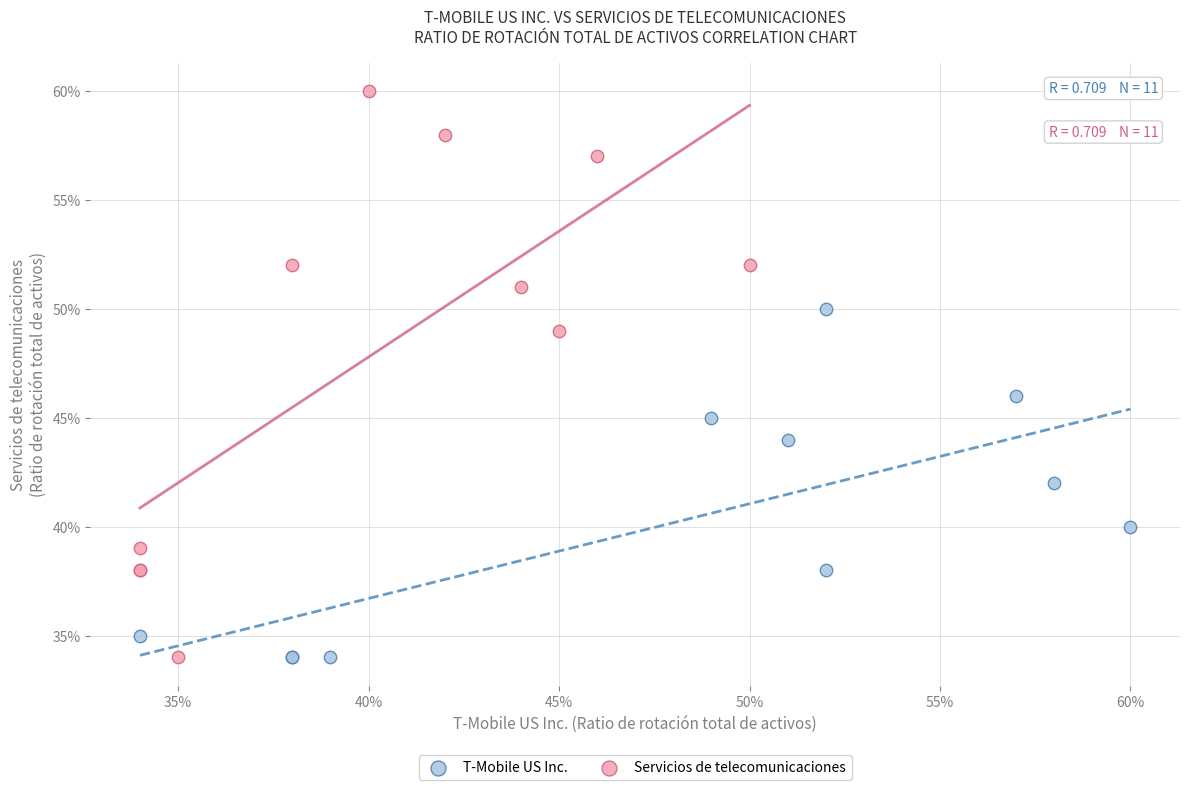

Which series has the widest spread of Y values?

Servicios de telecomunicaciones